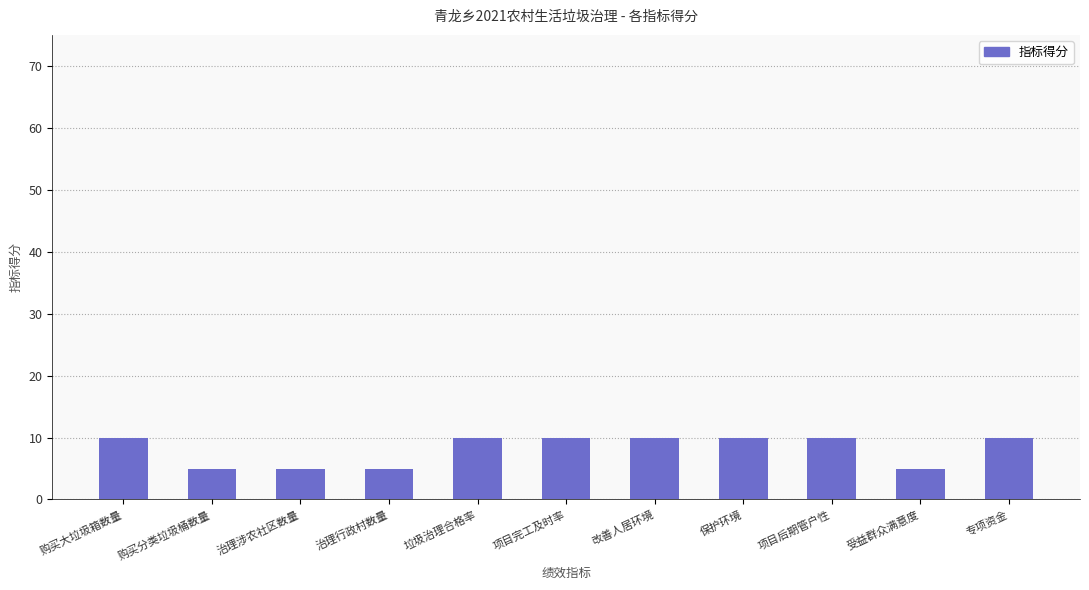

Reading right to left, list all the values displayed in this chart.

10	5	10	10	10	10	10	5	5	5	10